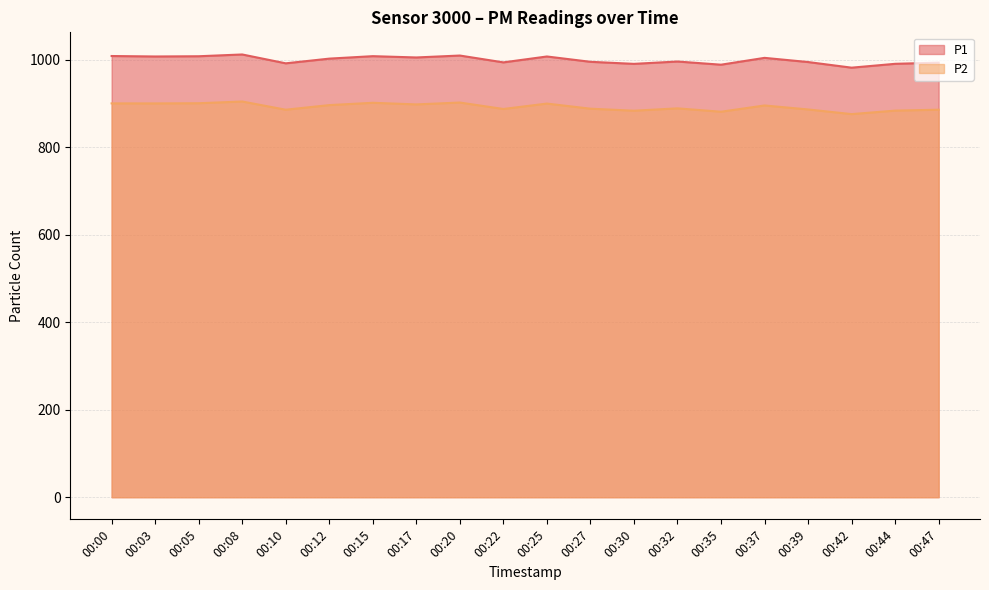

The value of P2 at 00:03 is 900.4. True or false?

True